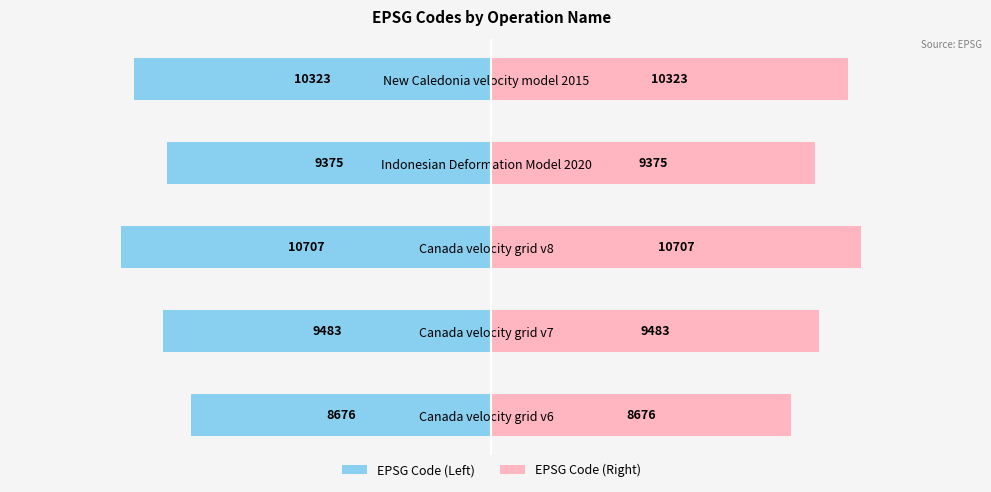

What are all the series names shown in the legend?

EPSG Code (Left), EPSG Code (Right)